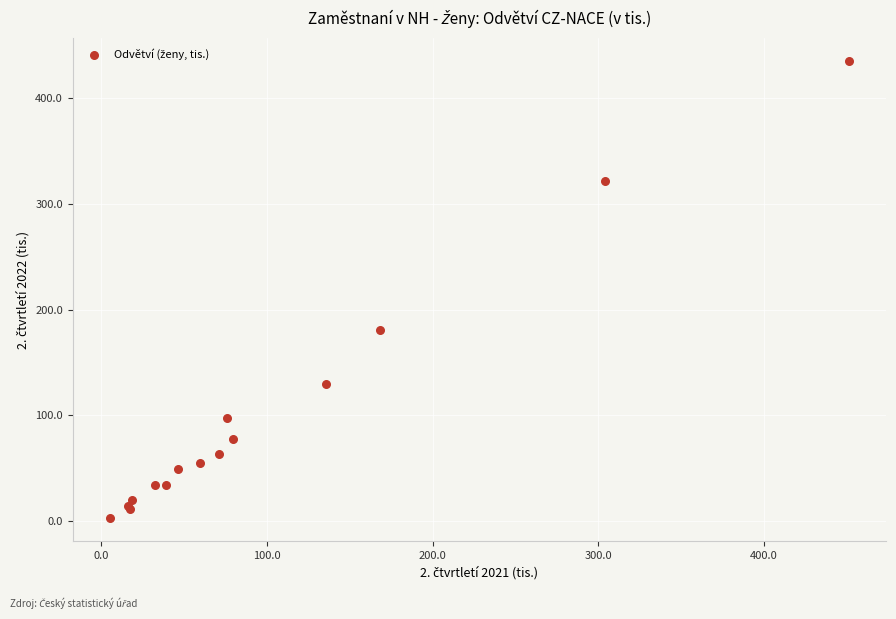

What Y value in the scatter plot is closest to 218?

181.1